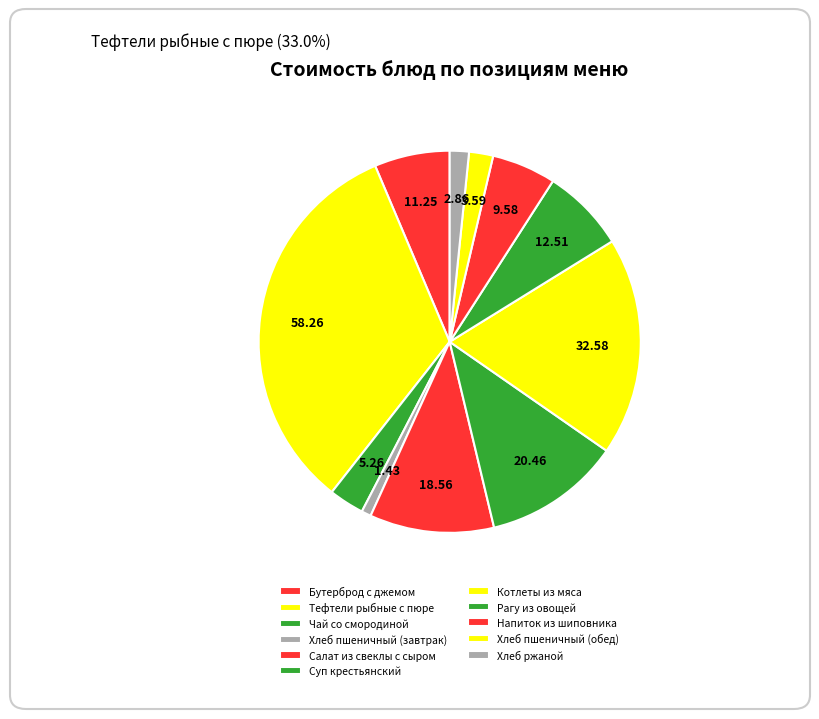

How many segments does this pie chart have?

11